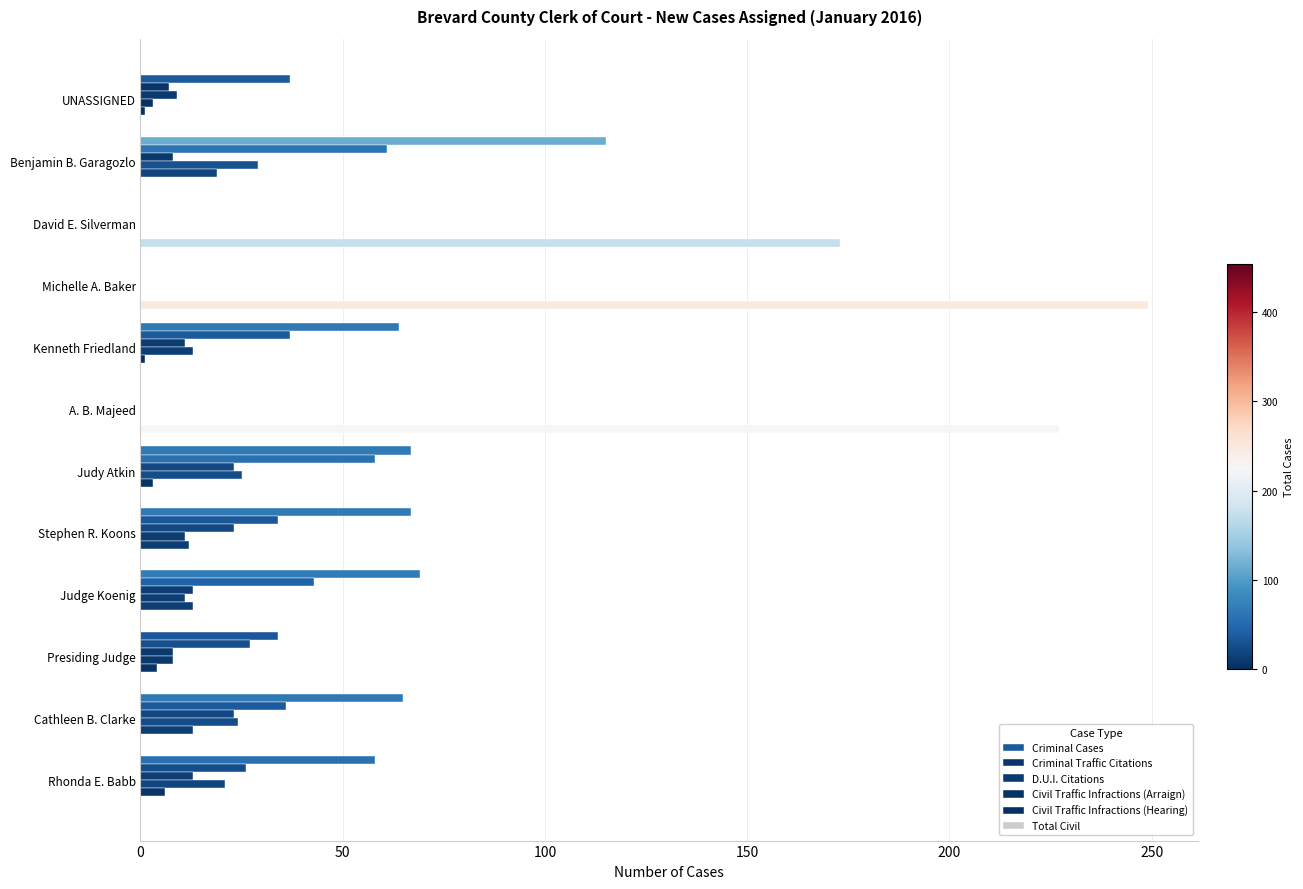

Reading right to left, transcribe all the data shown in this chart.

Criminal Cases: 58	65	34	69	67	67	0	64	0	0	115	37
Criminal Traffic Citations: 26	36	27	43	34	58	0	37	0	0	61	7
D.U.I. Citations: 13	23	8	13	23	23	0	11	0	0	8	9
Civil Traffic Infractions (Arraign): 21	24	8	11	11	25	0	13	0	0	29	3
Civil Traffic Infractions (Hearing): 6	13	4	13	12	3	0	1	0	0	19	1
Total Civil: 0	0	0	0	0	0	227	0	249	173	0	0